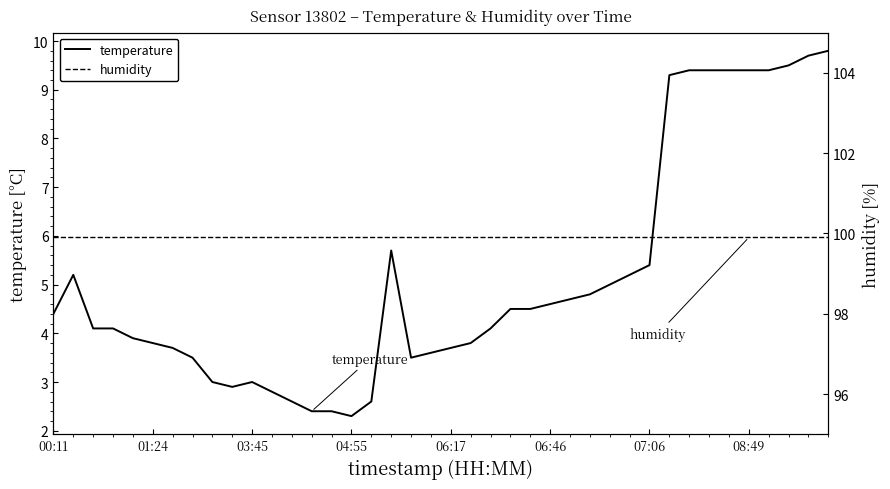

What is the maximum value for temperature?

9.8